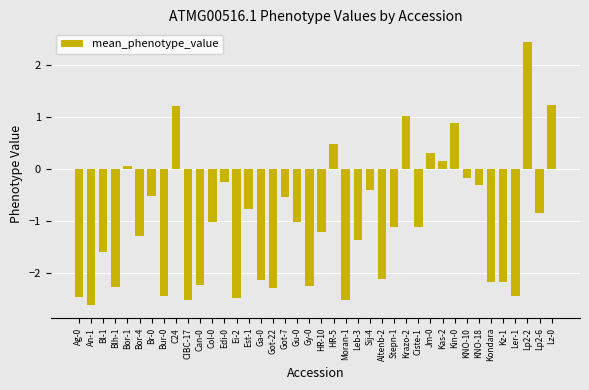

Are the bars horizontal?

No